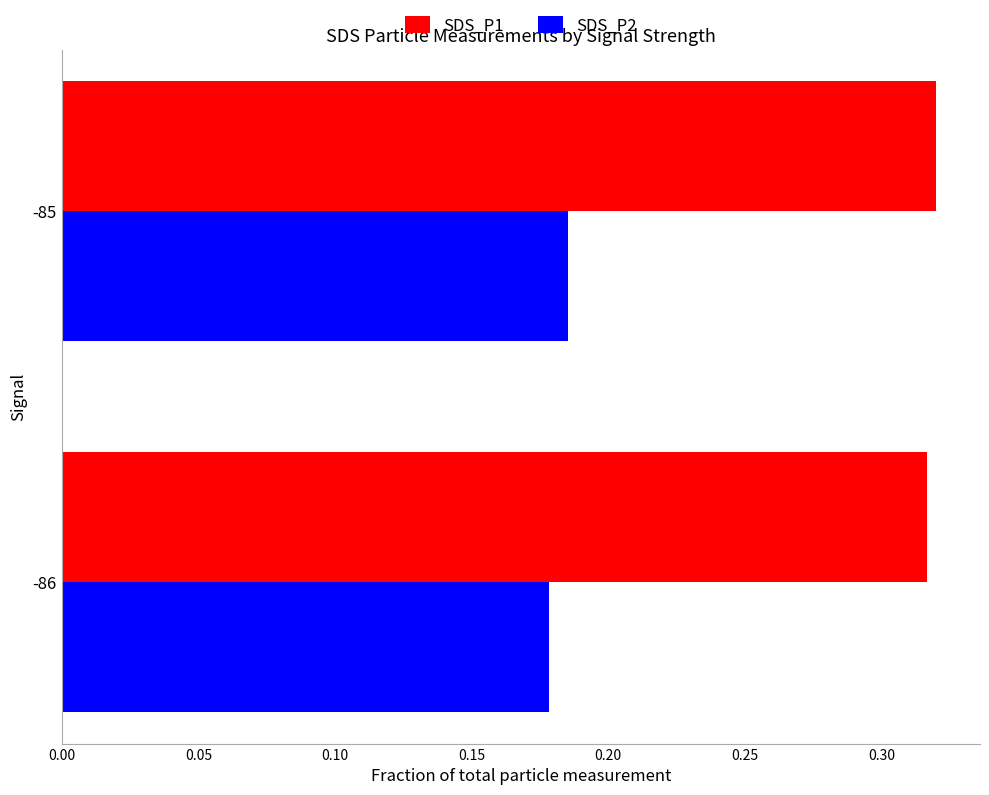

List the series in order of their peak value, lowest first.

SDS_P2, SDS_P1